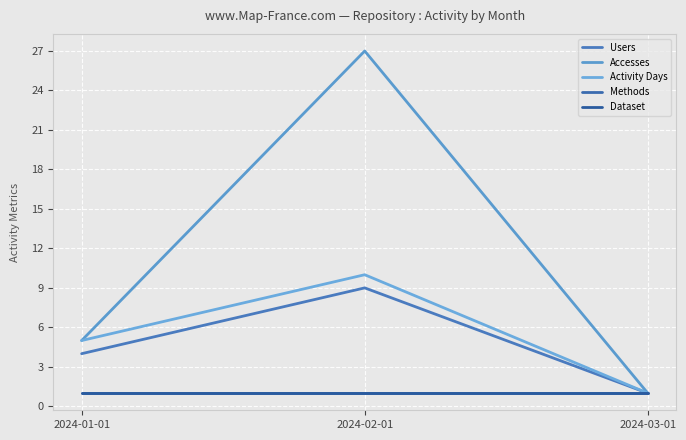

Does the chart display data point markers on the line(s)?

No